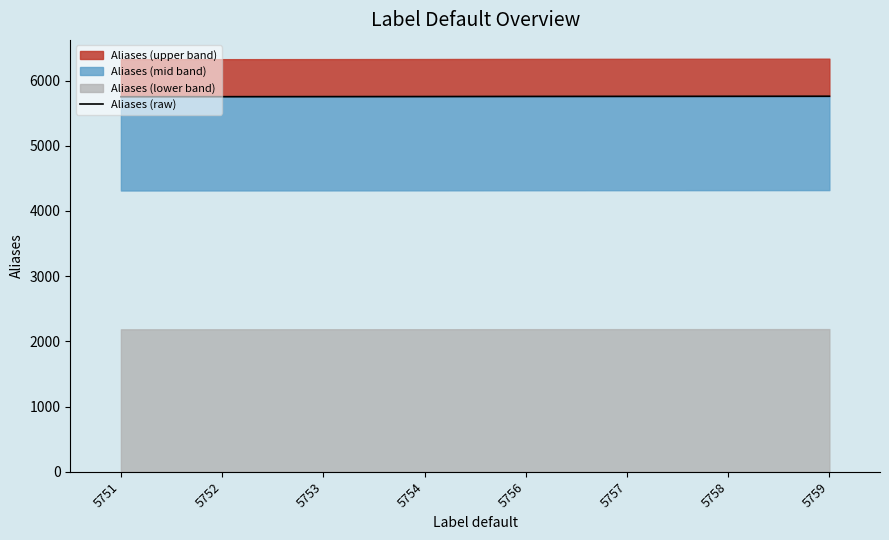

Rank the categories by value from highest to lowest.

5759, 5758, 5757, 5756, 5754, 5753, 5752, 5751